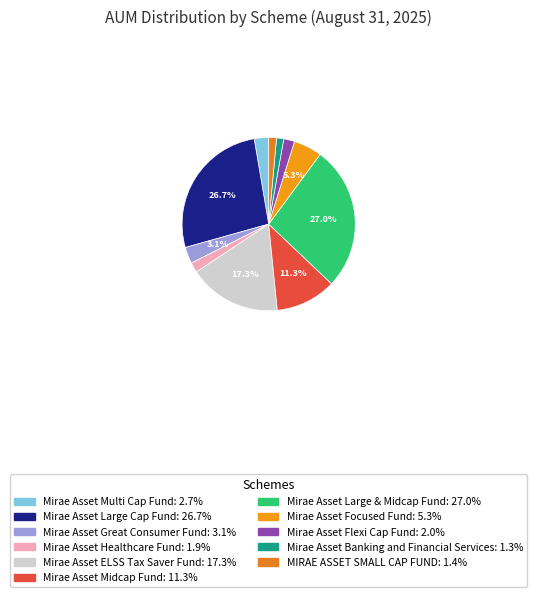

How many segments does this pie chart have?

11